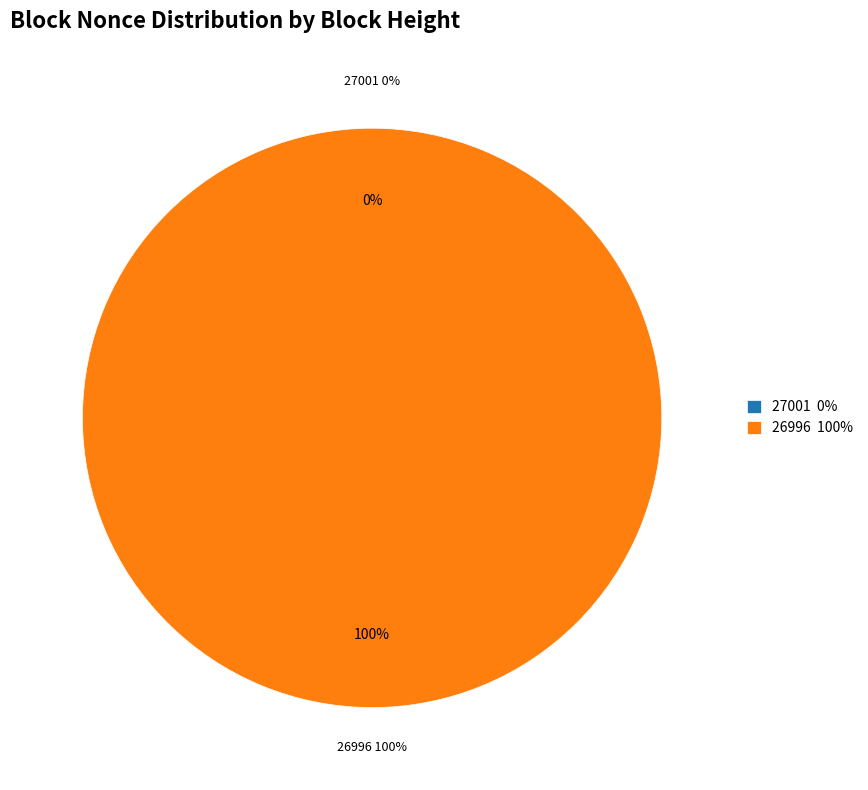

To the nearest percent, what is the average slice percentage?

50%